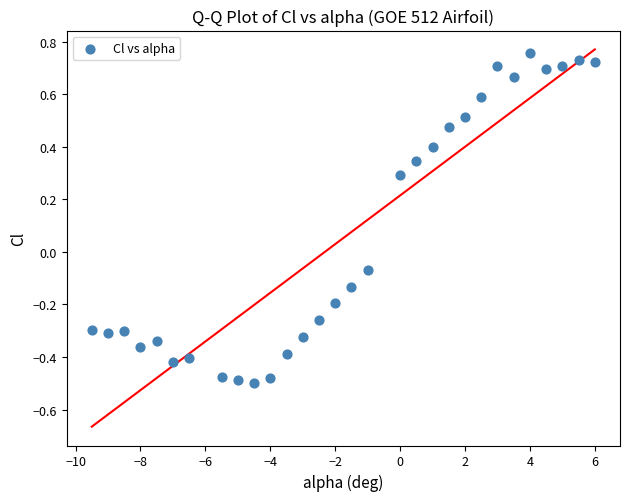

What is the range of X values (max minus min)?

15.5